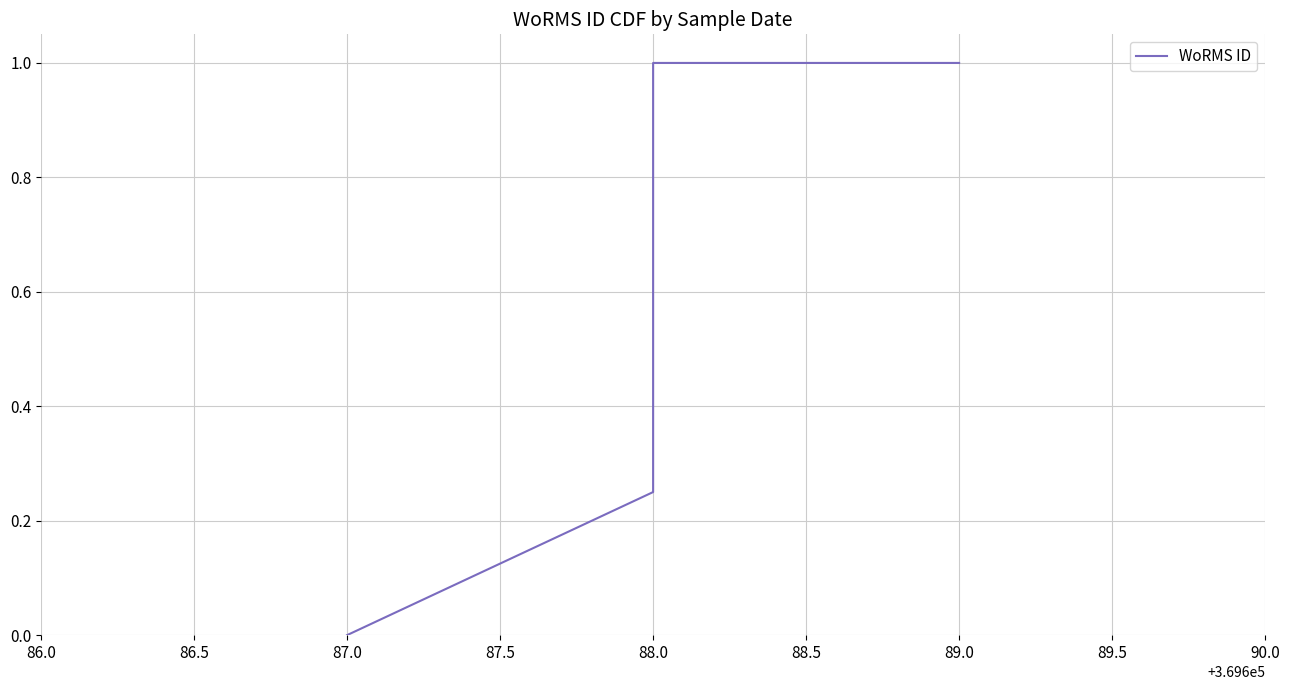

Does the chart have visible grid lines?

Yes